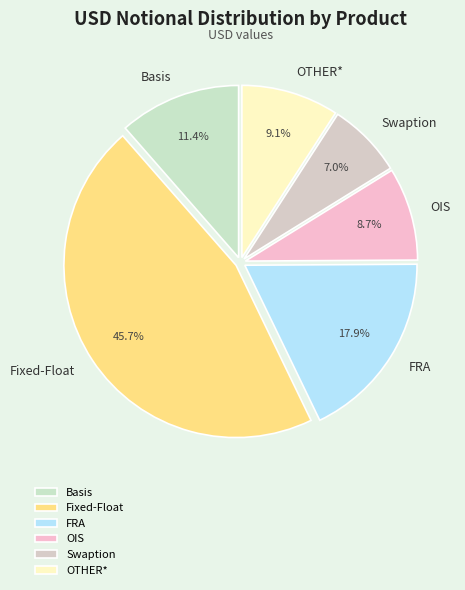

Do OTHER* and FRA together represent more than half of the pie?

No